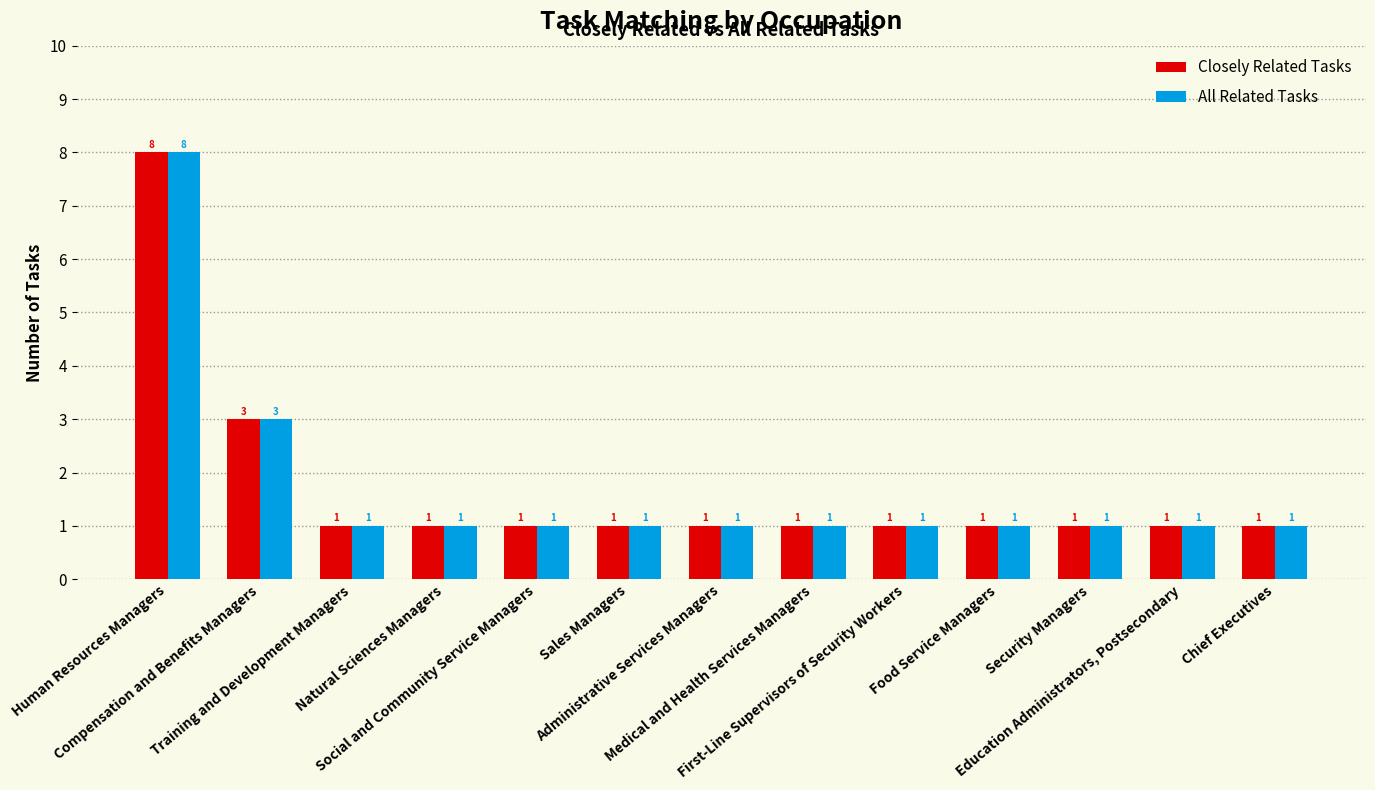

What is the lowest value of the Closely Related Tasks series?

1